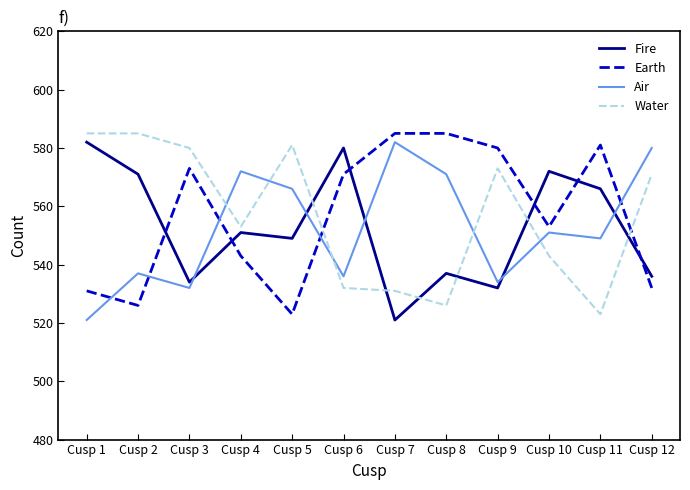

What is the difference between the Water values at Cusp 8 and Cusp 9?

47